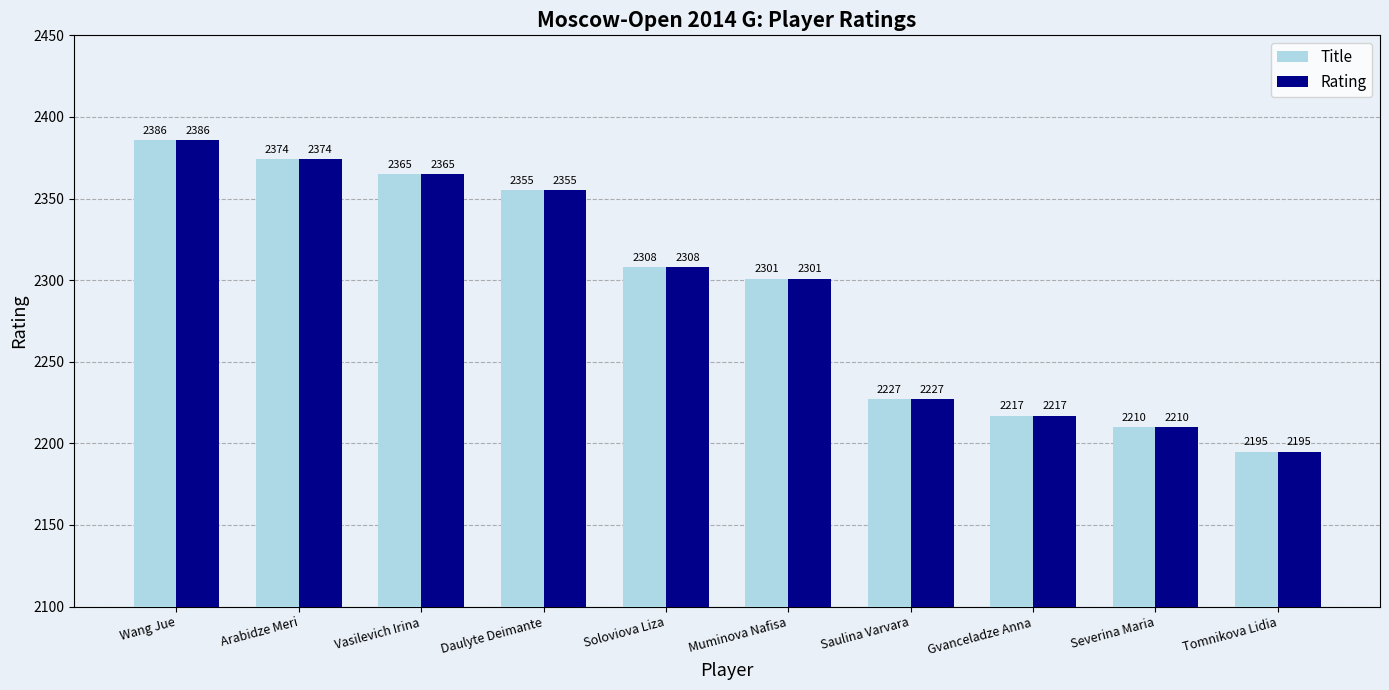

What are all the series names shown in the legend?

Title, Rating